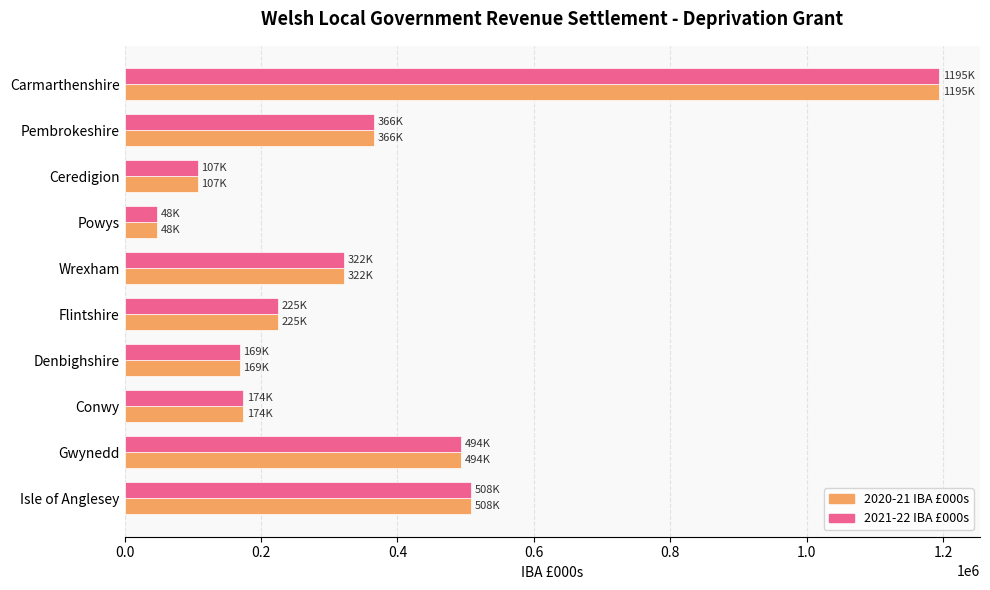

What is the total value across all series at Powys?

95868.5